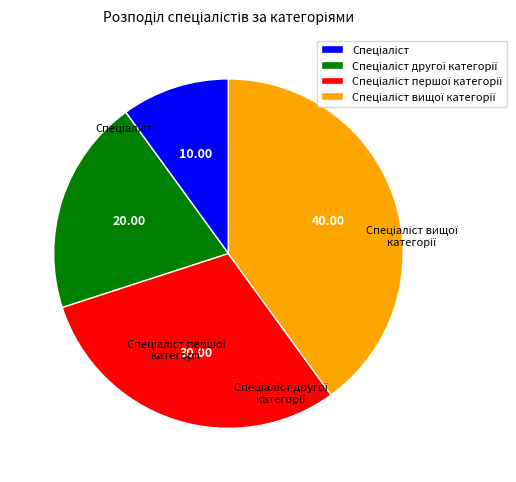

Is there a majority slice in this chart?

No